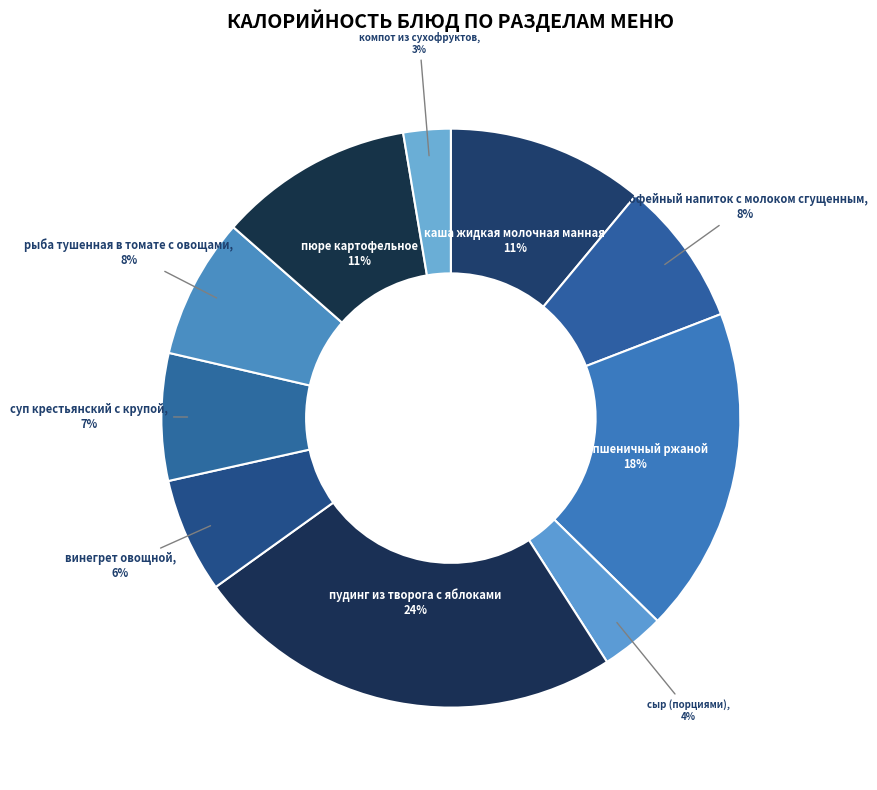

To the nearest percent, what is the difference between the компот из сухофруктов and каша жидкая молочная манная slice percentages?

8%